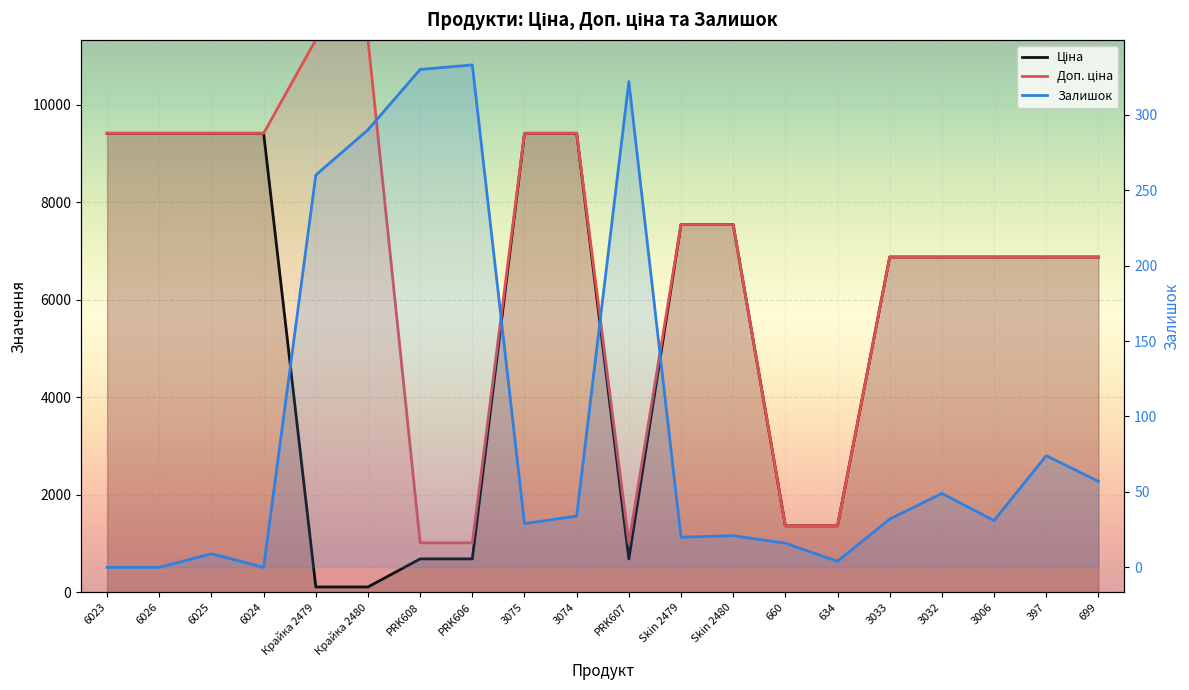

Reading left to right, list all the values displayed in this chart.

Ціна: 9416.9	9416.9	9416.9	9416.9	113.3	113.3	689.1	689.1	9416.9	9416.9	689.1	7545.9	7545.9	1366.3	1366.3	6879.5	6879.5	6879.5	6879.5	6879.5
Доп. ціна: 9416.9	9416.9	9416.9	9416.9	11334.0	11334.0	1017.8	1017.8	9416.9	9416.9	1017.8	7545.9	7545.9	1366.0	1366.0	6879.5	6879.5	6879.5	6879.5	6879.5
Залишок: 0.0	0.0	9.0	0.0	260.0	290.0	330.0	333.0	29.0	34.0	322.0	20.0	21.0	16.0	4.0	32.0	49.0	31.0	74.0	57.0